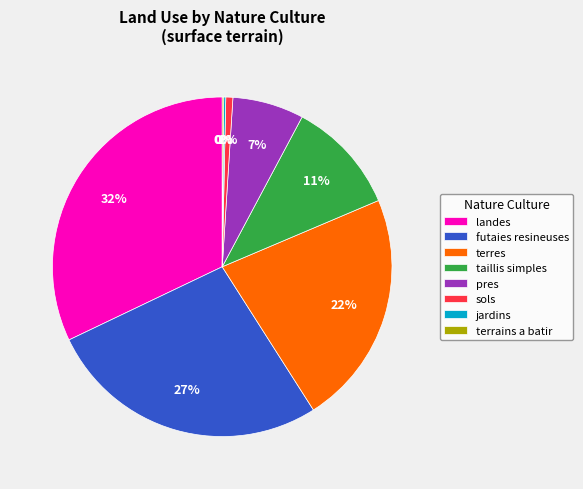

True or false: terres accounts for 37% of the total.

False